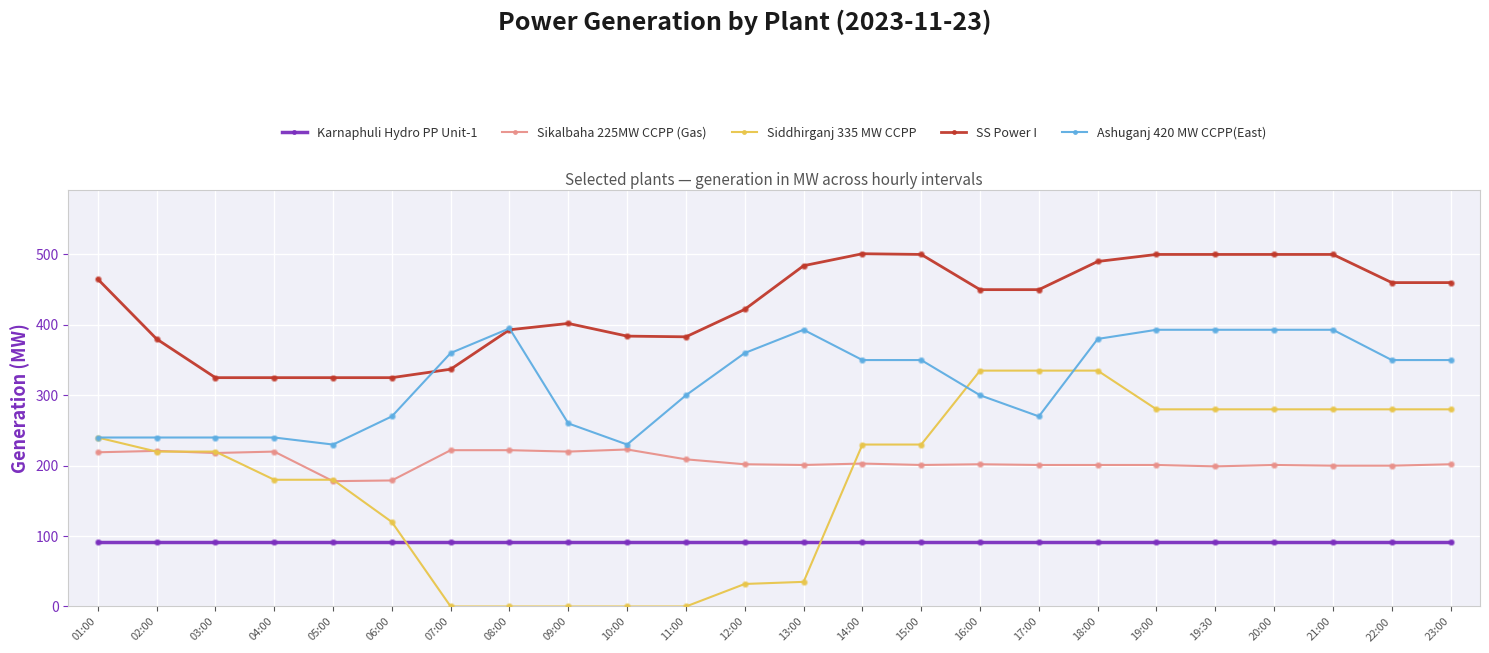

Which series has the largest total across all categories?

SS Power I